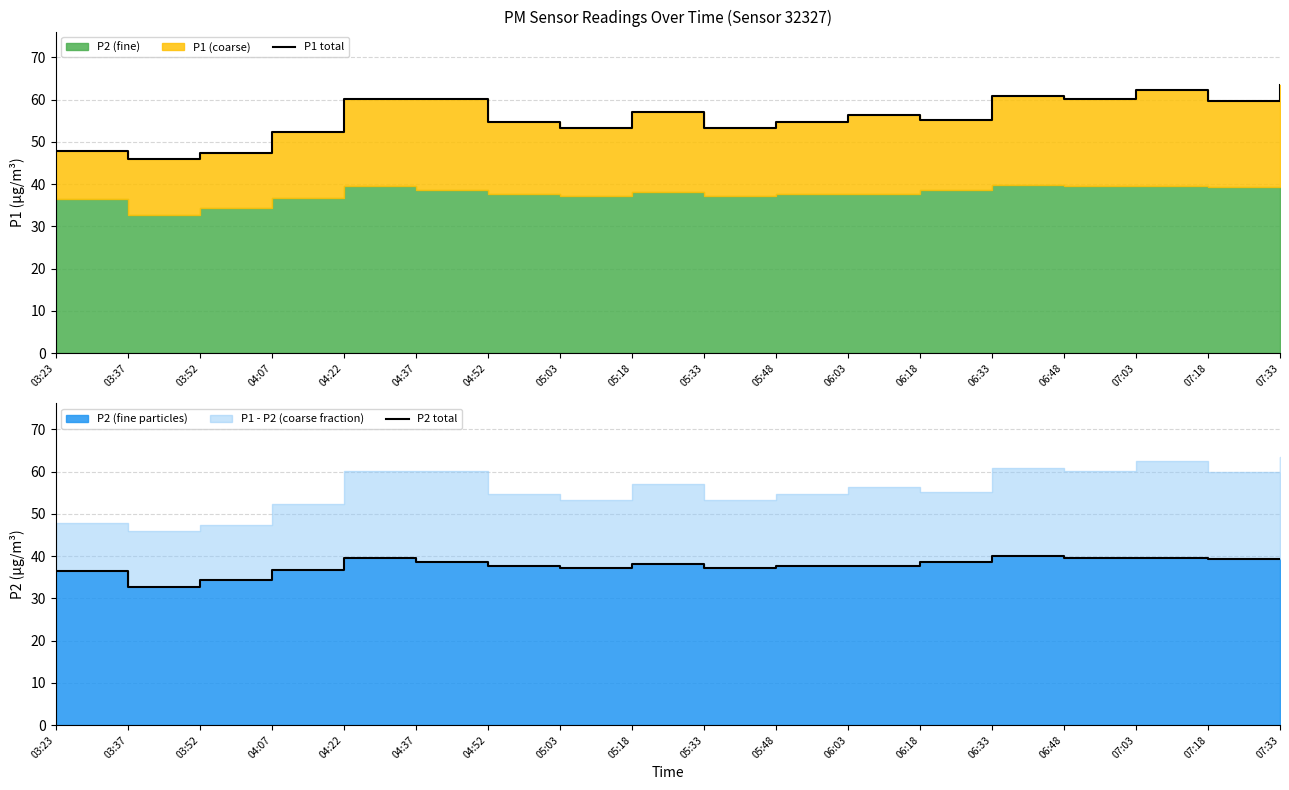

True or false: P2 total and P1 total intersect in this chart.

False